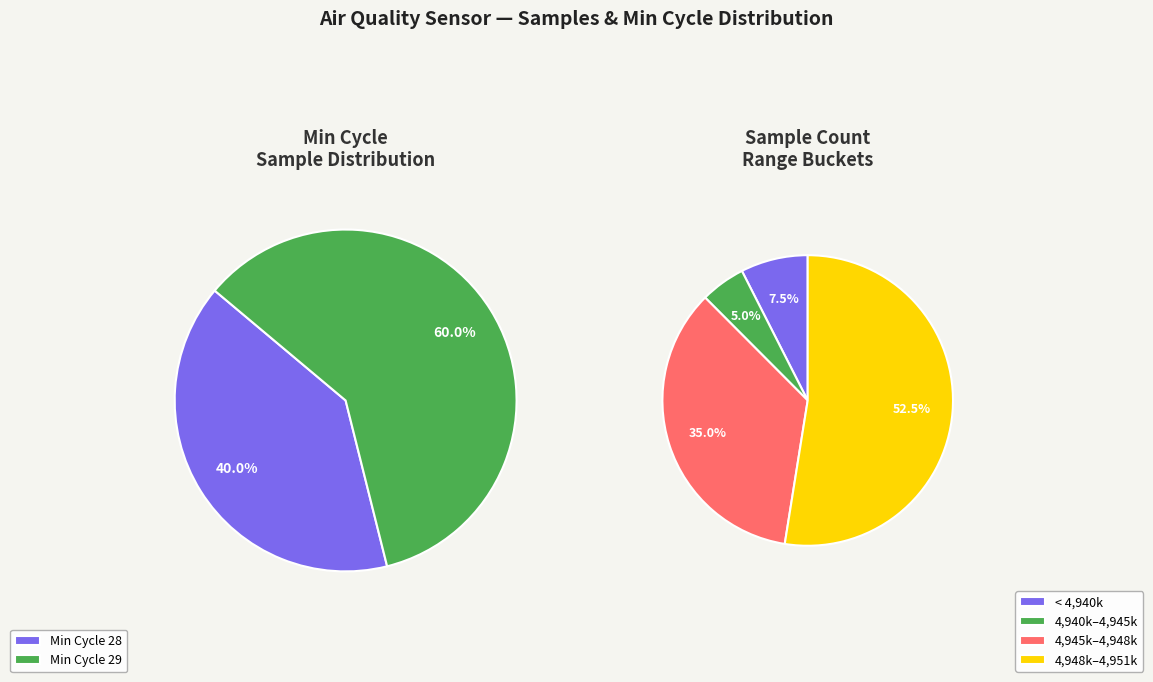

True or false: 29 accounts for 23% of the total.

False